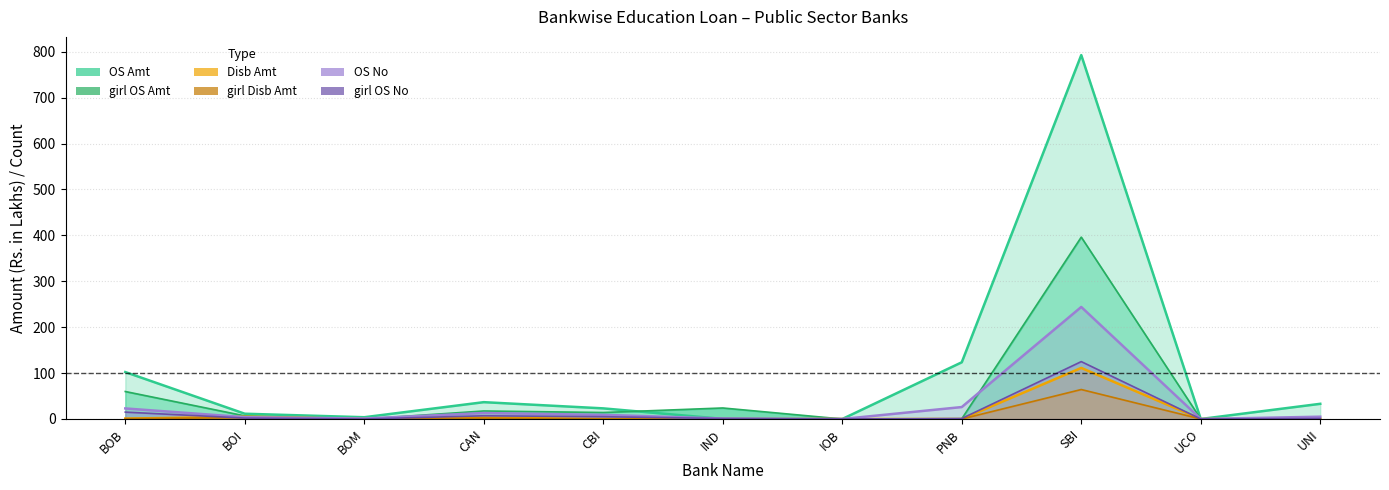

Which label corresponds to the largest value in the chart?

SBI